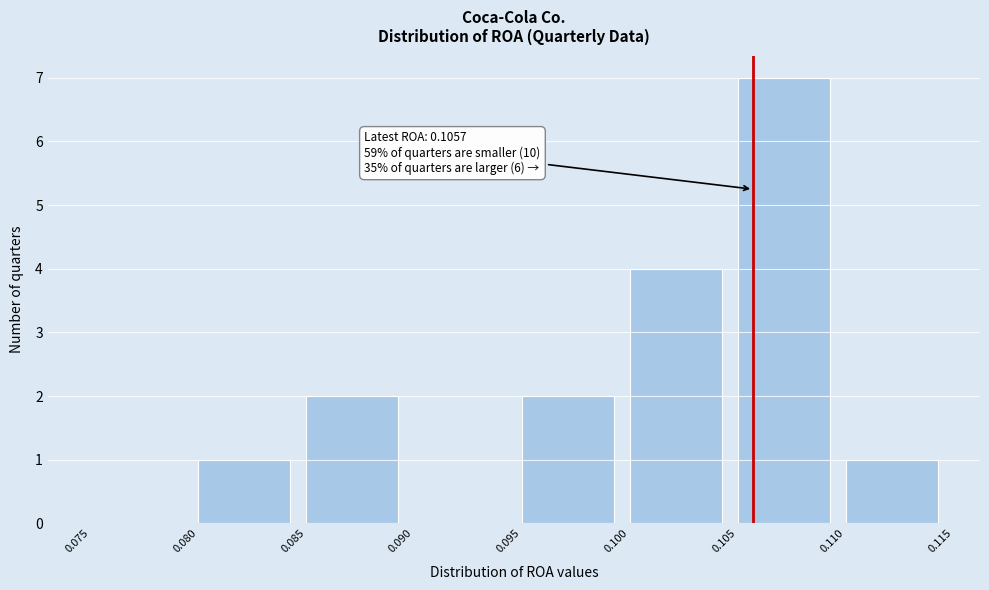

Which range on the x-axis has the tallest bar?

0.105 to 0.110